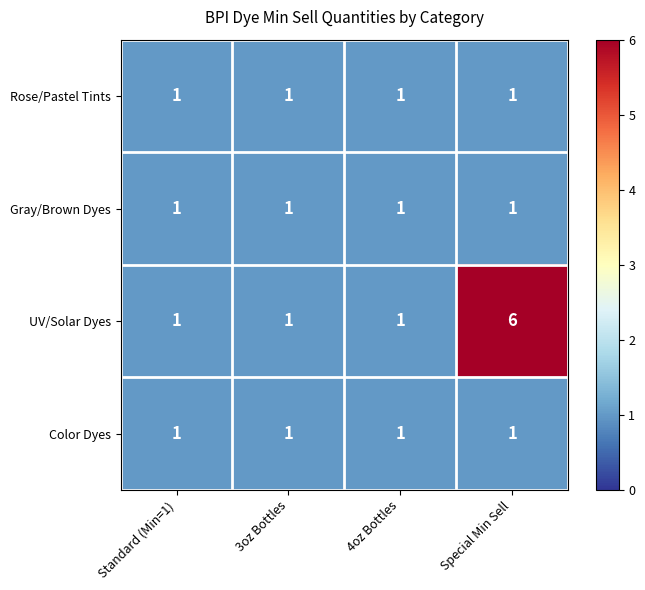

Reading left to right, list all the values displayed in this chart.

Rose/Pastel Tints: Standard (Min=1)=1	3oz Bottles=1	4oz Bottles=1	Special Min Sell=1
Gray/Brown Dyes: Standard (Min=1)=1	3oz Bottles=1	4oz Bottles=1	Special Min Sell=1
UV/Solar Dyes: Standard (Min=1)=1	3oz Bottles=1	4oz Bottles=1	Special Min Sell=6
Color Dyes: Standard (Min=1)=1	3oz Bottles=1	4oz Bottles=1	Special Min Sell=1